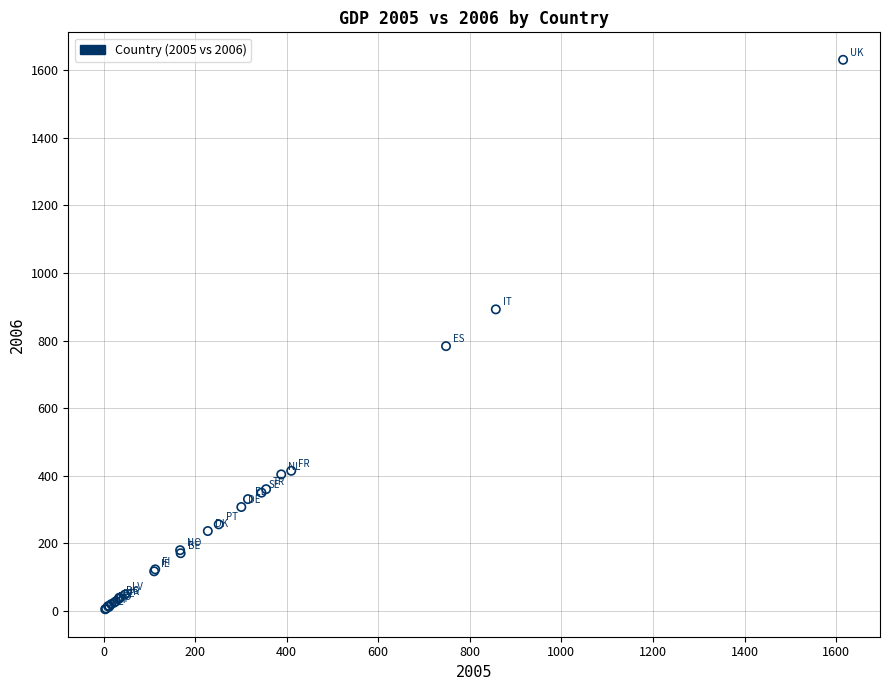

What Y value in the scatter plot is closest to 817?

783.4